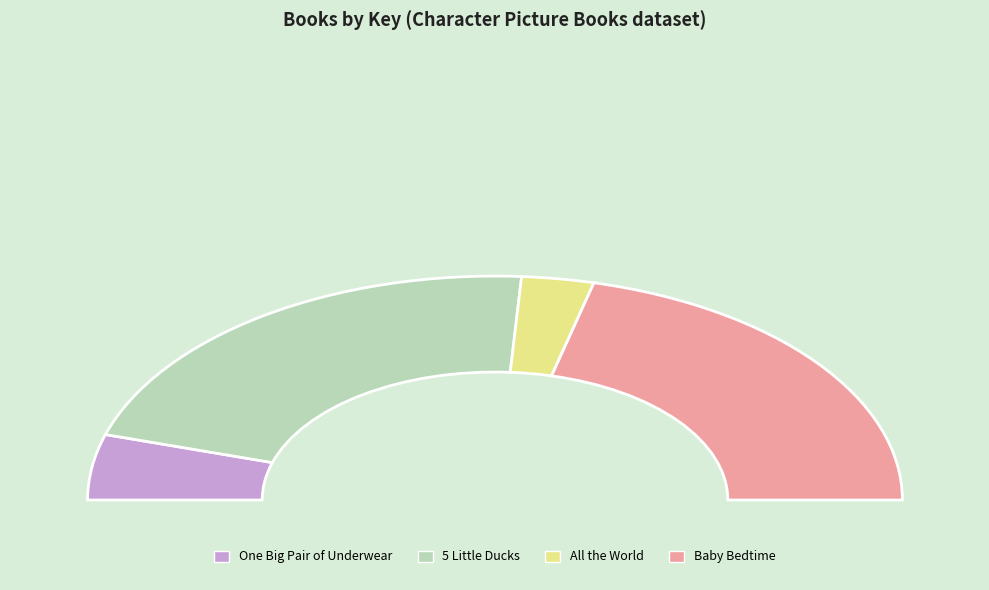

How many slices are in this pie chart?

4